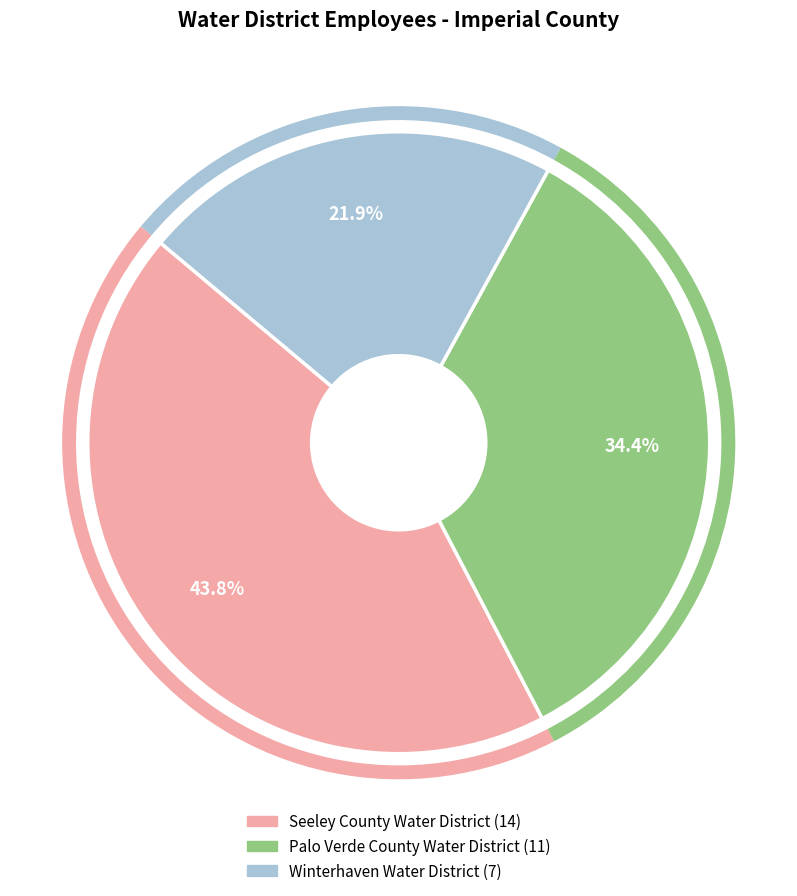

What percentage is the Seeley County Water District slice, to the nearest percent?

44%